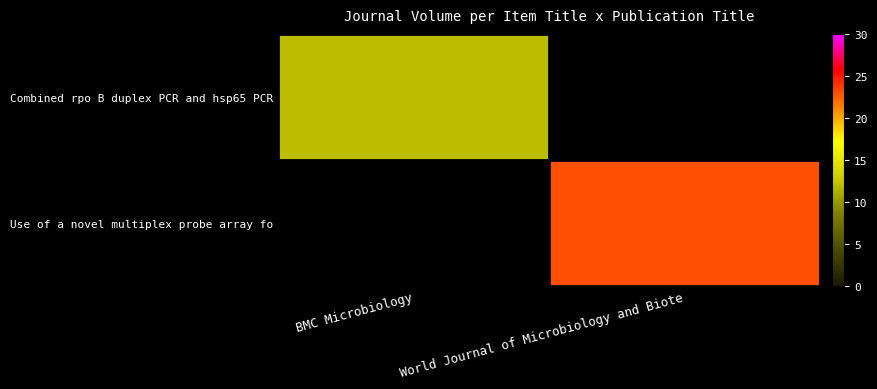

Which series has the largest range (max minus min)?

Use of a novel multiplex probe array fo